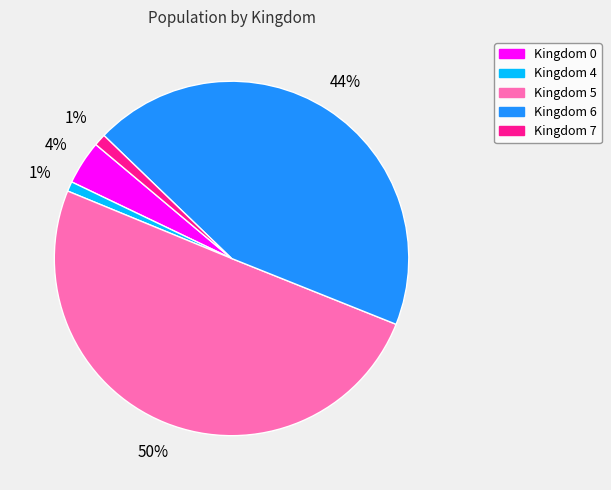

Between Kingdom 0 and Kingdom 7, which is larger?

Kingdom 0